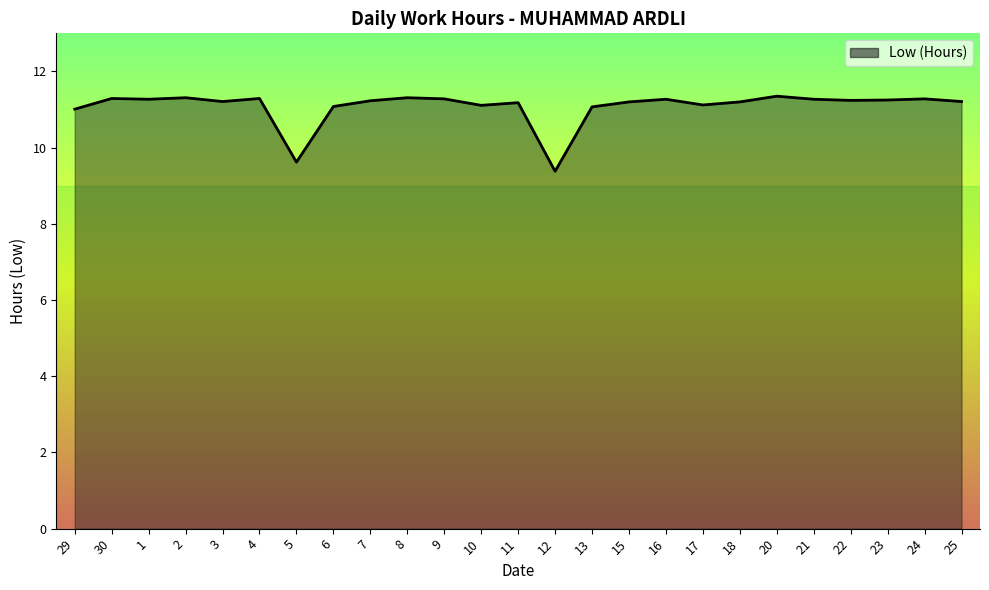

What position from the left is 8?

10